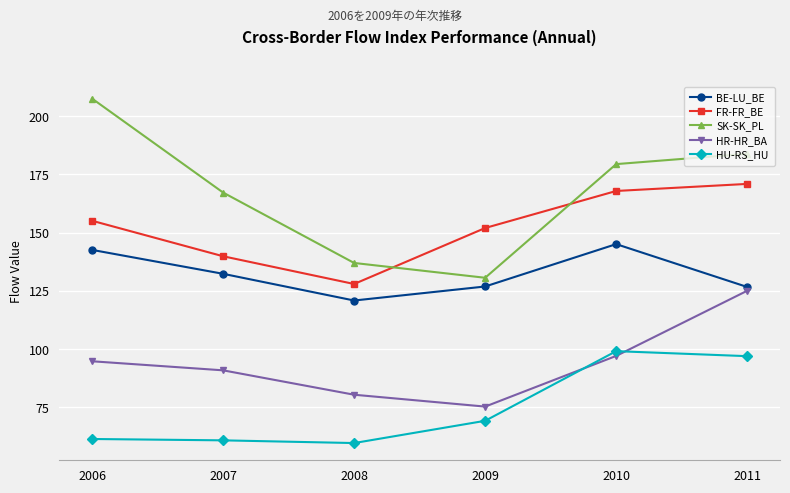

Rank the series by their maximum value, from lowest to highest.

HU-RS_HU, HR-HR_BA, BE-LU_BE, FR-FR_BE, SK-SK_PL